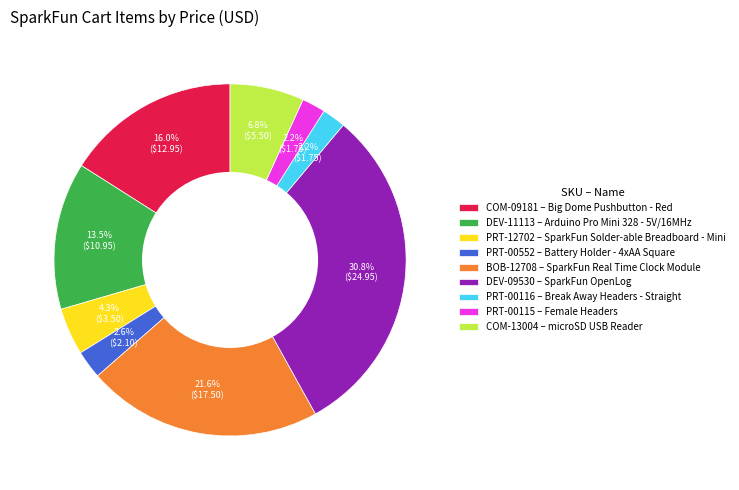

How many segments does this pie chart have?

9